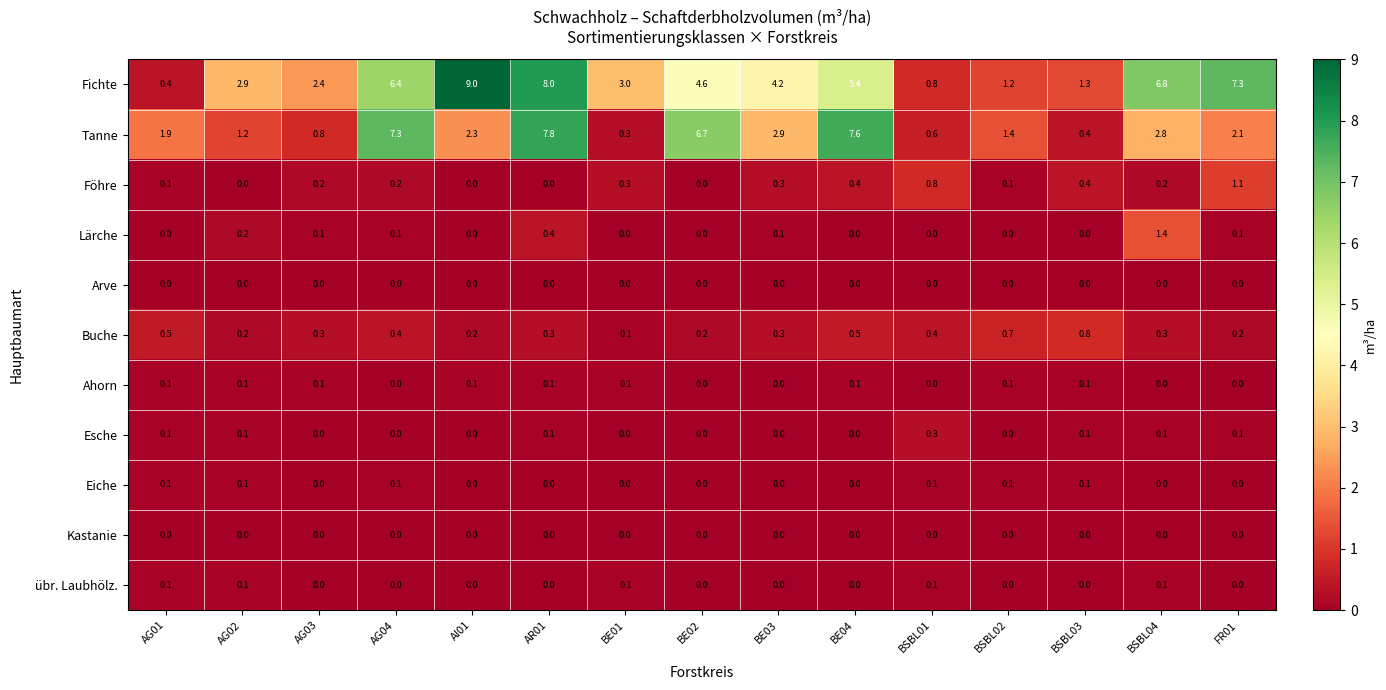

At which category is the sum across all series the highest?

AR01